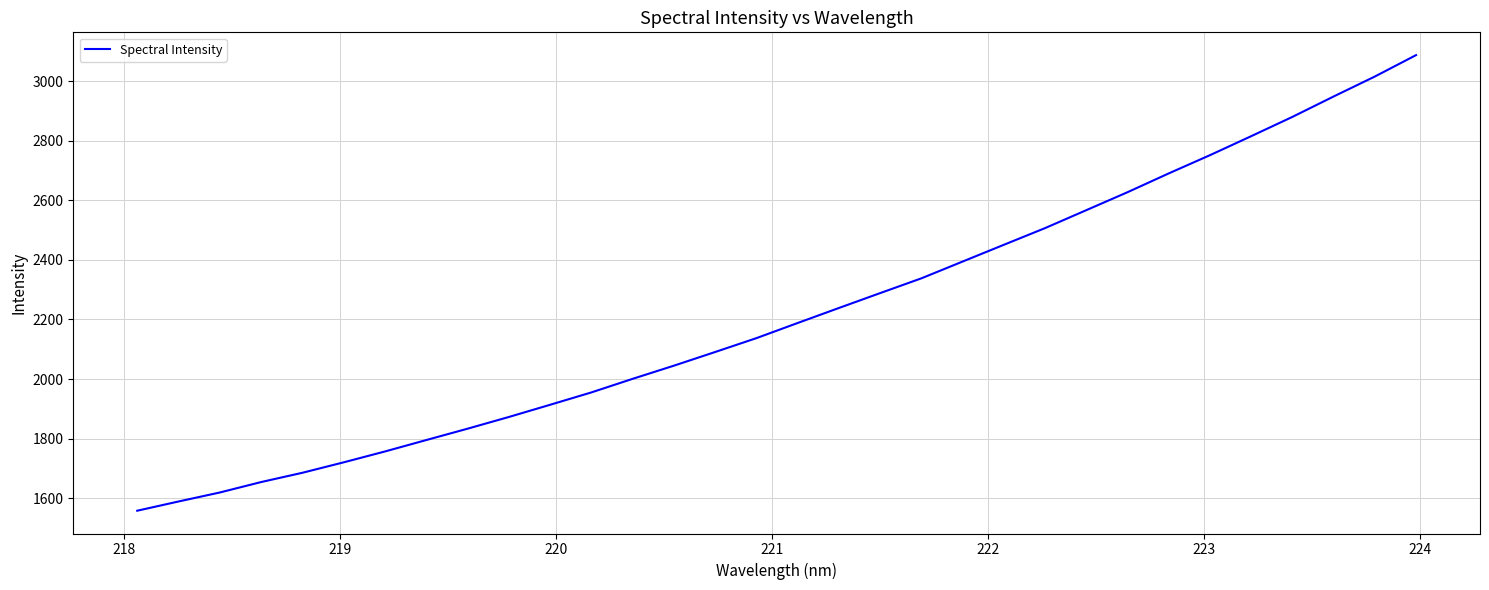

Does the chart have visible grid lines?

Yes